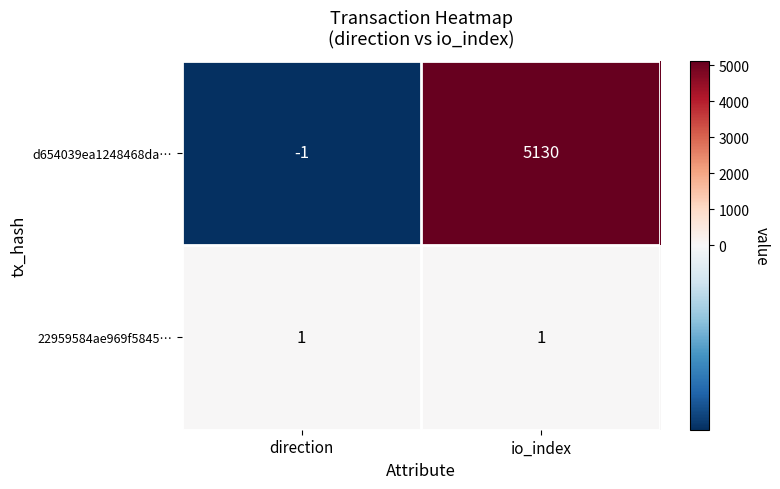

Rank the series by their maximum value, from highest to lowest.

d654039ea1248468da…, 22959584ae969f5845…